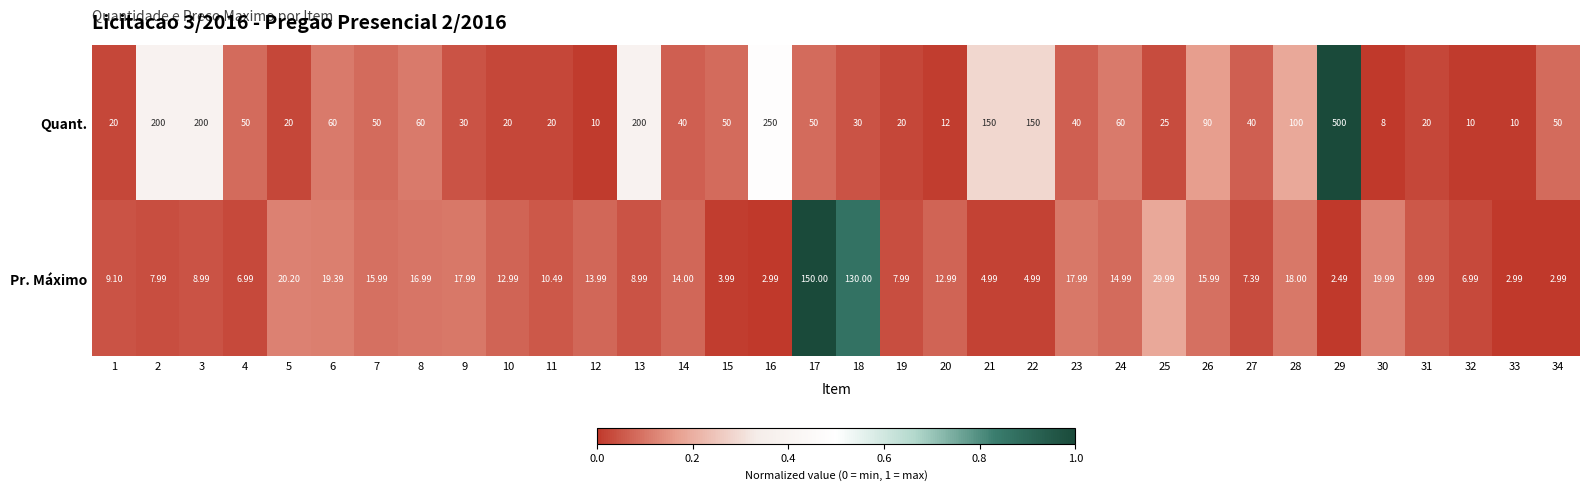

Which series has the largest total across all categories?

Quant.